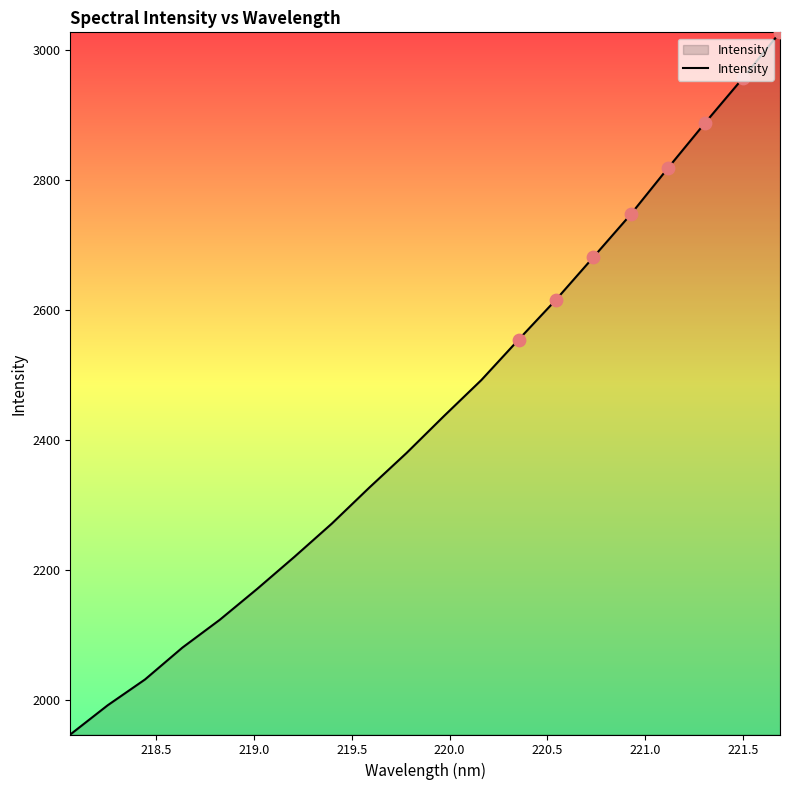

What is the difference between the maximum and minimum values?

1080.7